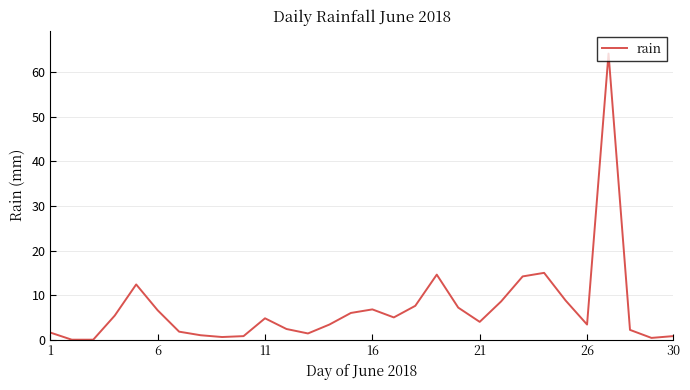

How many series are shown in this chart?

1